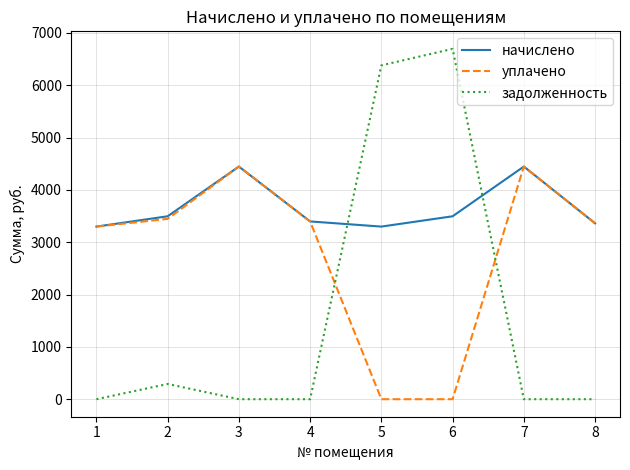

The value of задолженность at 8 is 0.0. True or false?

True